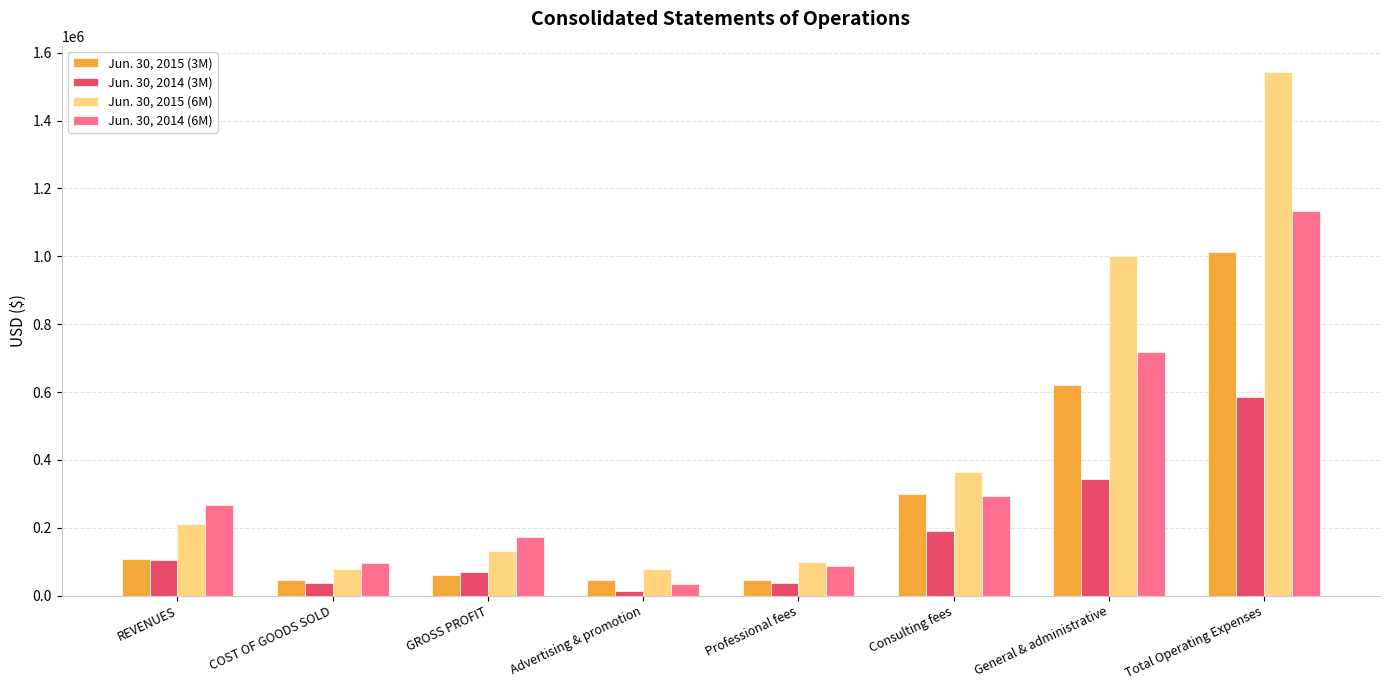

Is the value of Jun. 30, 2015 (3M) at REVENUES greater than the value of Jun. 30, 2015 (6M) at Total Operating Expenses?

No